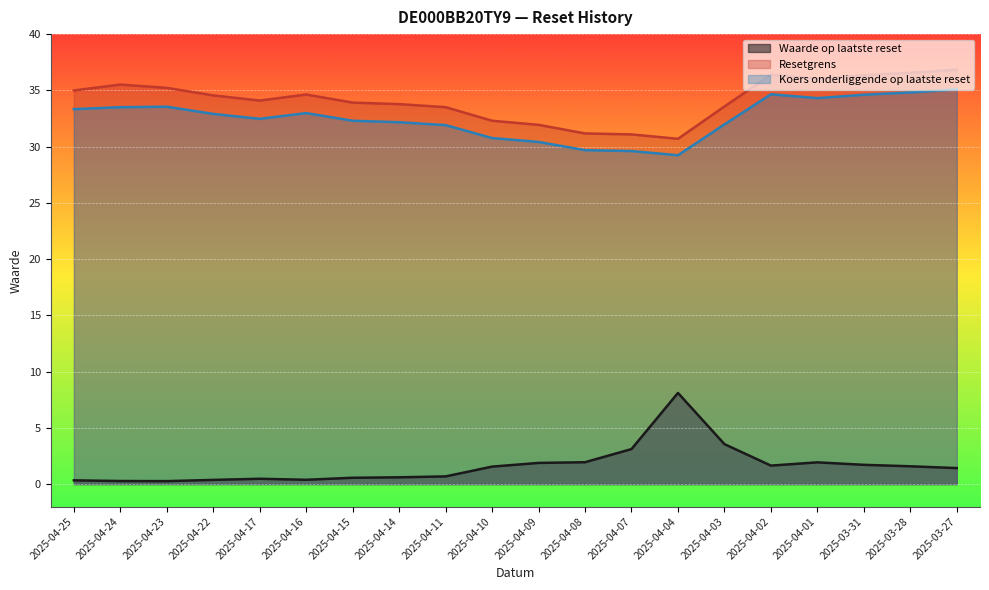

At how many categories does at least one series exceed 33?

15